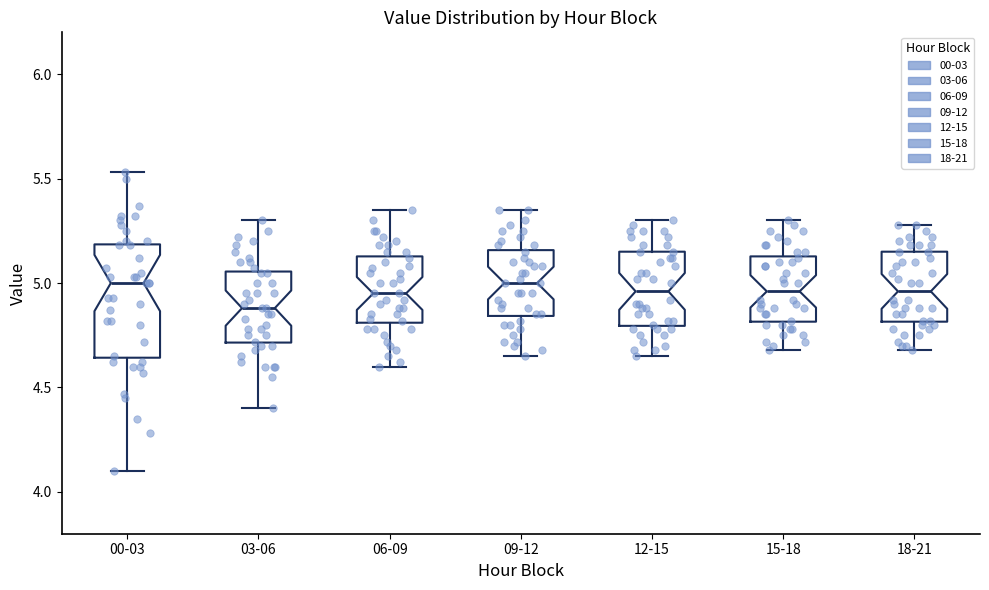

Reading left to right, transcribe this box plot: for each box, give where its median line is, the range the box spans, and where its two whiskers end, as read against the y-axis. The values are not printed on the chart, so give them approximately, as read against the axis.

00-03: median 5.00, box 4.65 to 5.20, whiskers 4.10 to 5.55
03-06: median 4.90, box 4.70 to 5.05, whiskers 4.40 to 5.30
06-09: median 4.95, box 4.80 to 5.15, whiskers 4.60 to 5.35
09-12: median 5.00, box 4.85 to 5.15, whiskers 4.65 to 5.35
12-15: median 4.95, box 4.80 to 5.15, whiskers 4.65 to 5.30
15-18: median 4.95, box 4.80 to 5.15, whiskers 4.70 to 5.30
18-21: median 4.95, box 4.80 to 5.15, whiskers 4.70 to 5.30